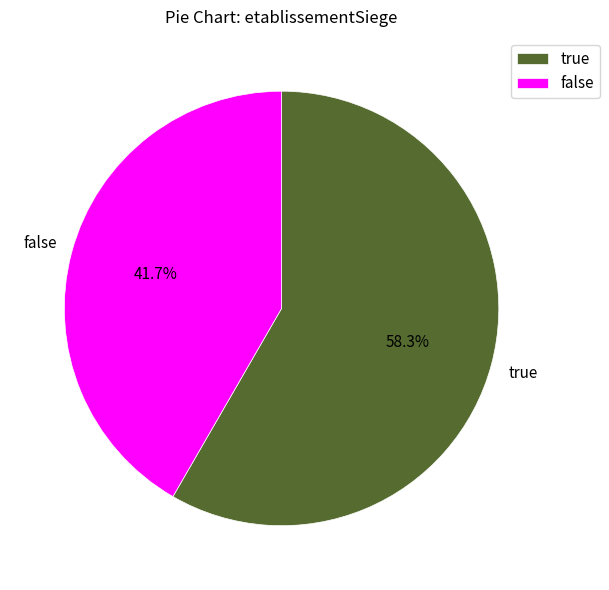

To the nearest percent, what portion does false represent?

42%